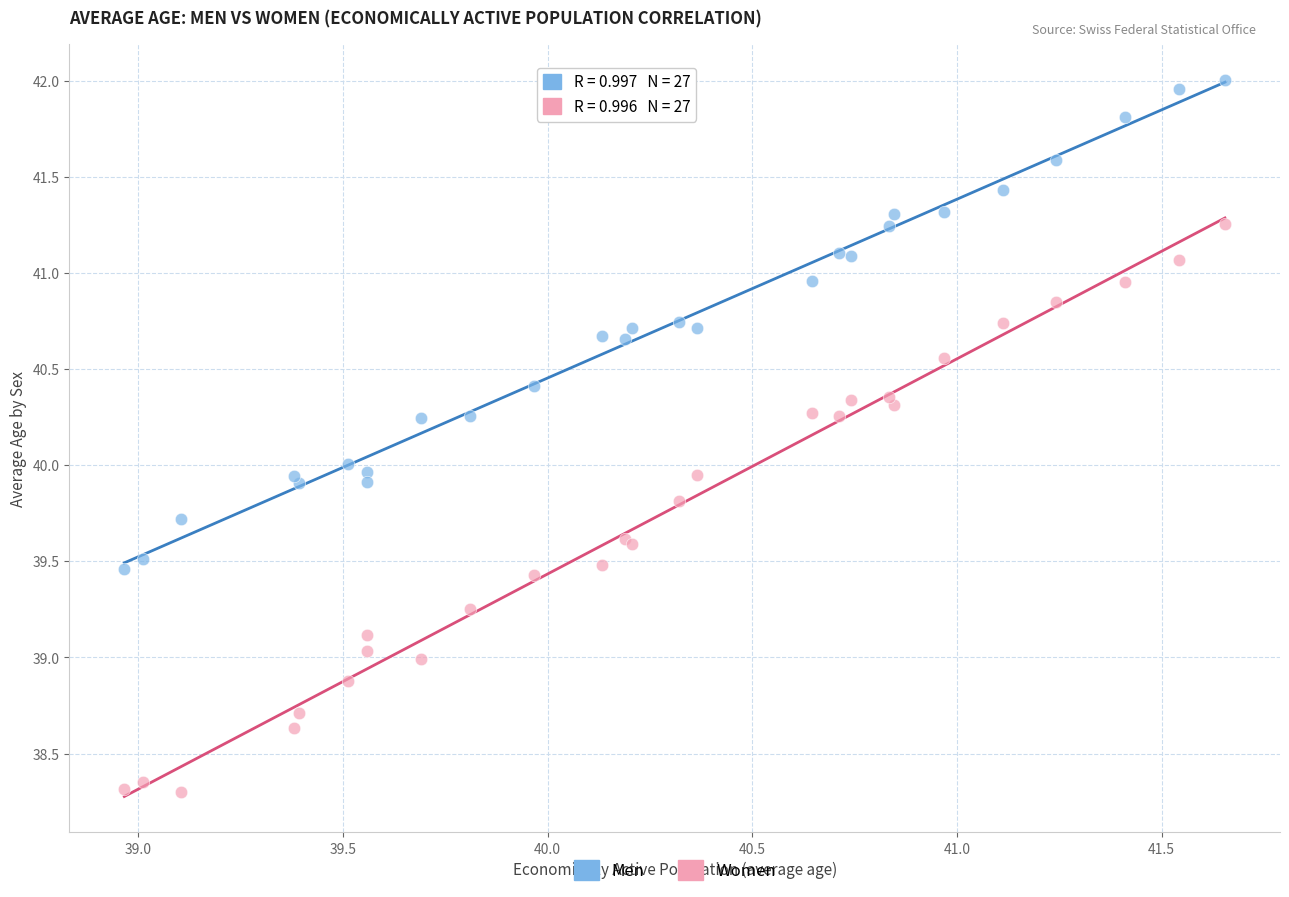

Which series has the largest Y range (max minus min)?

Women